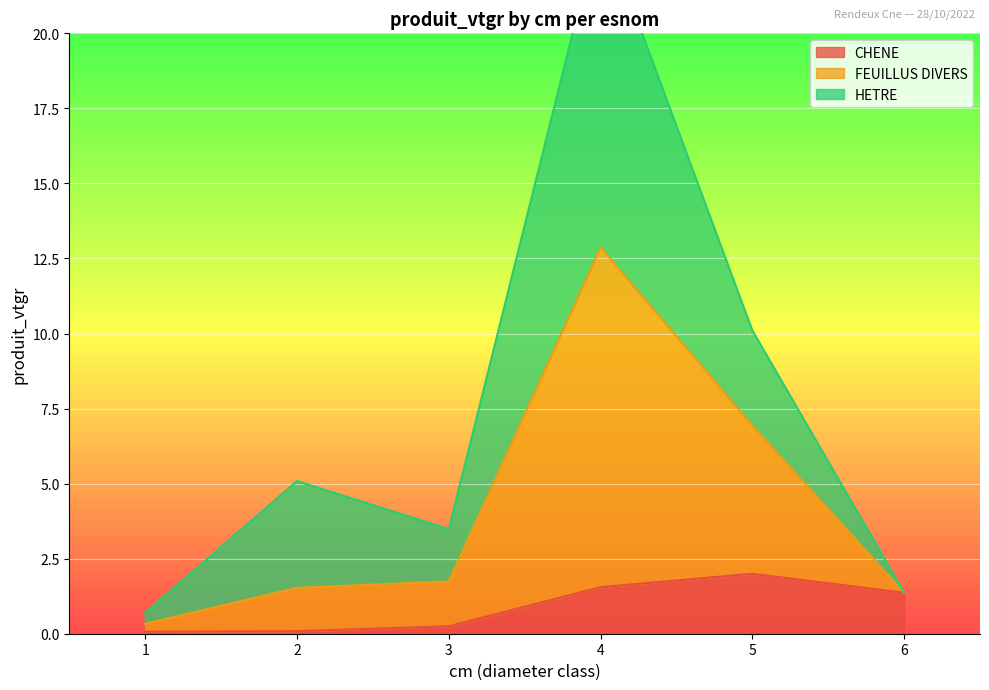

The FEUILLUS DIVERS series shows 1.4 at 6. True or false?

True